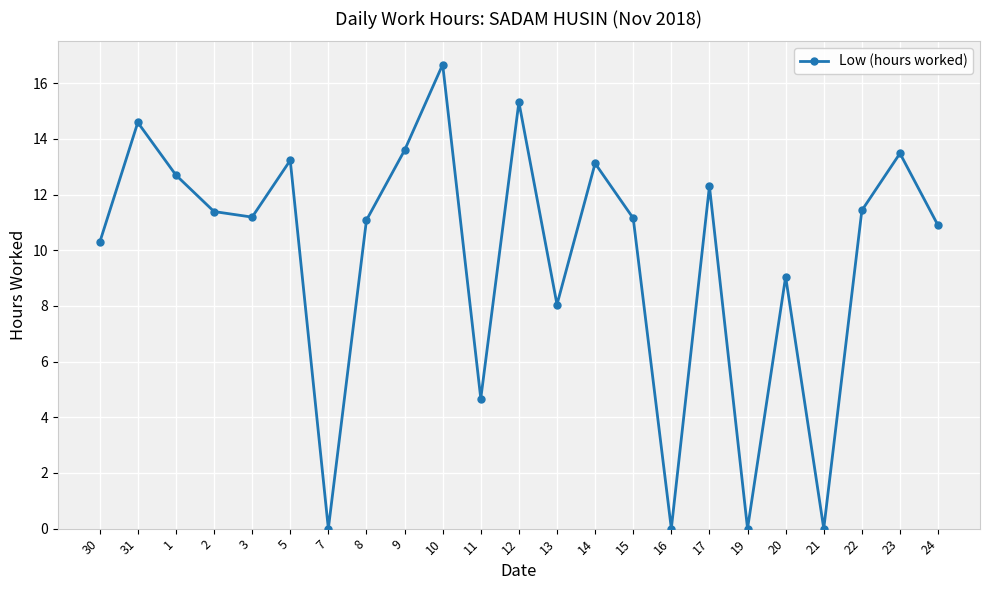

The chart shows a value of 5.0 at 9. True or false?

False